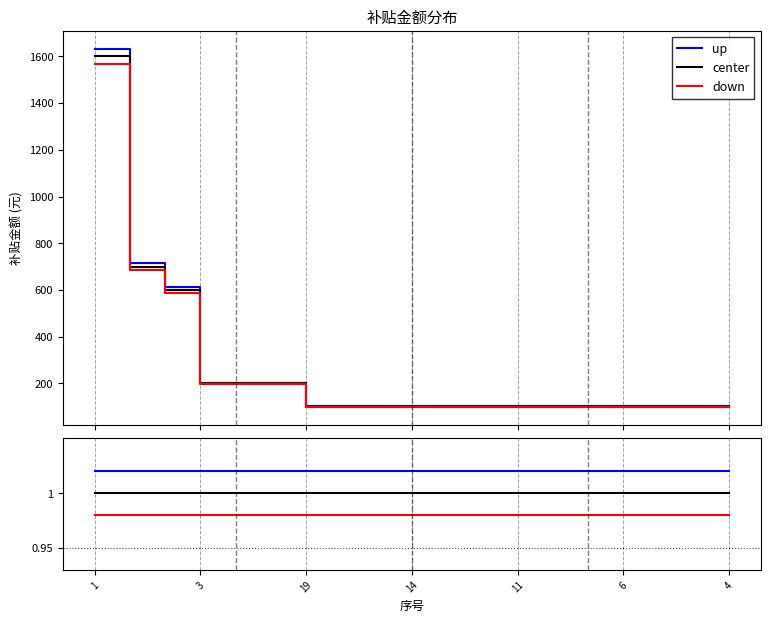

What is the sum of the up values at 1 and 19?

2.0